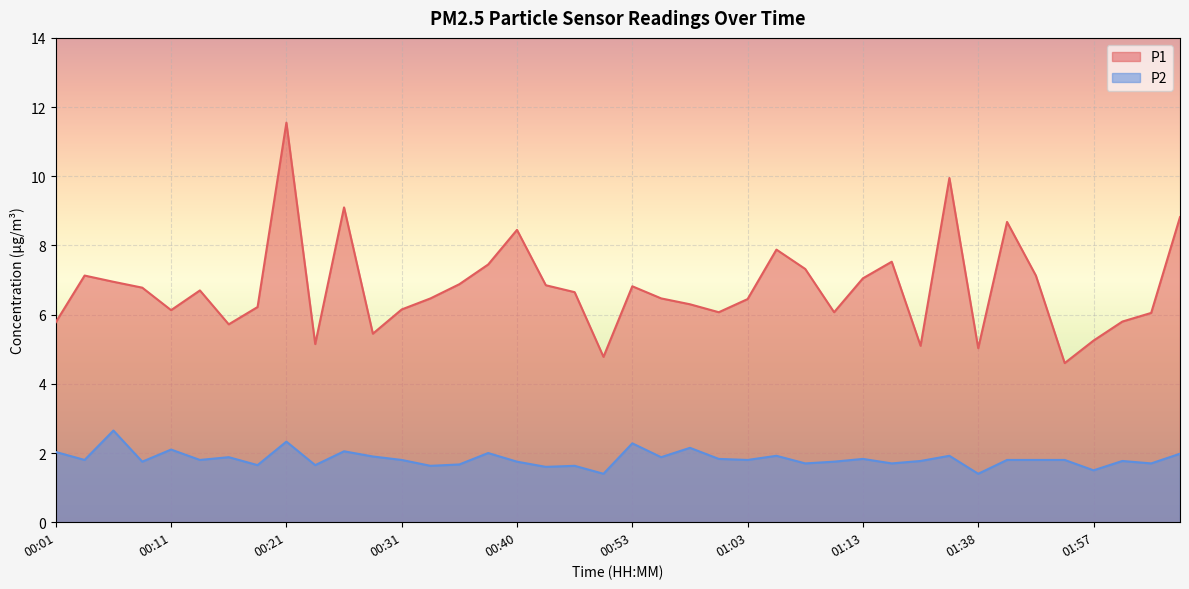

How many lines are shown in the chart?

2